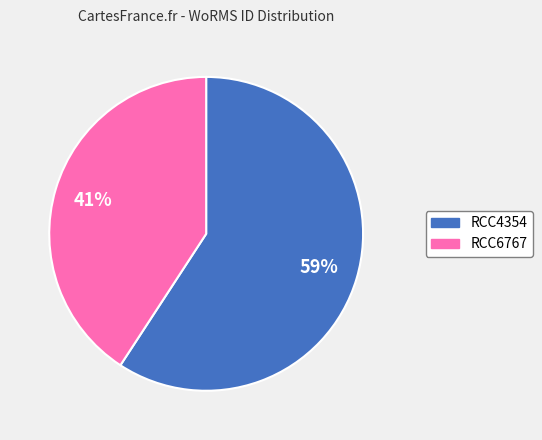

Which category has the biggest portion of the pie?

RCC4354